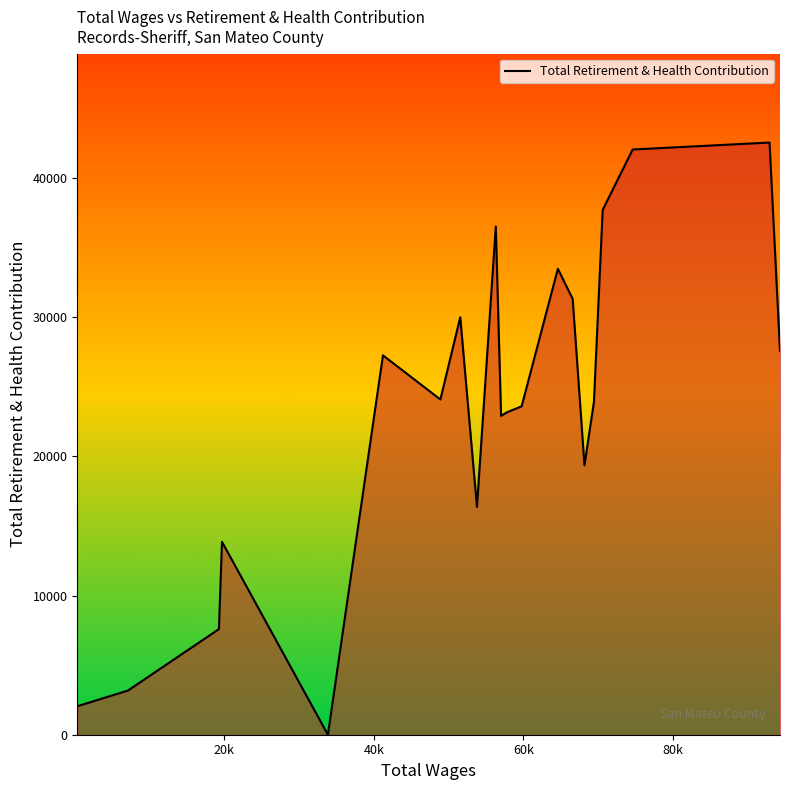

Does the chart have visible grid lines?

No